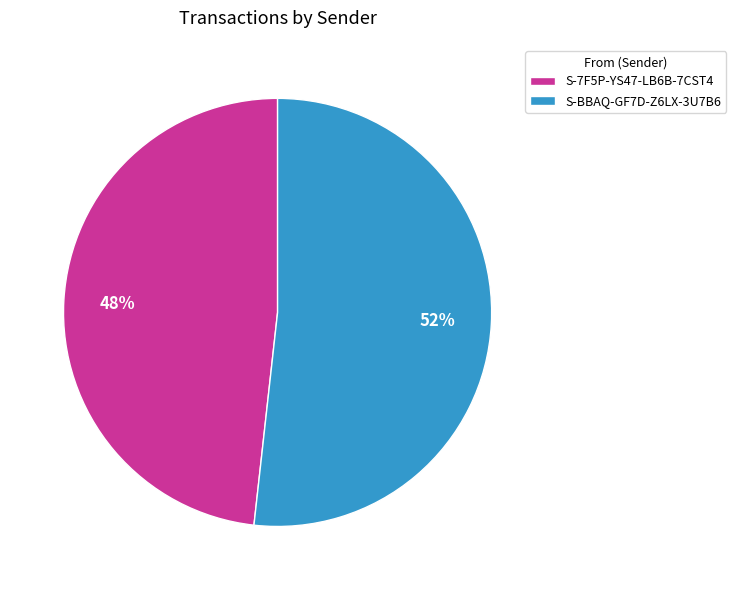

What is the ratio of the value at S-7F5P-YS47-LB6B-7CST4 to the value at S-BBAQ-GF7D-Z6LX-3U7B6?

0.9